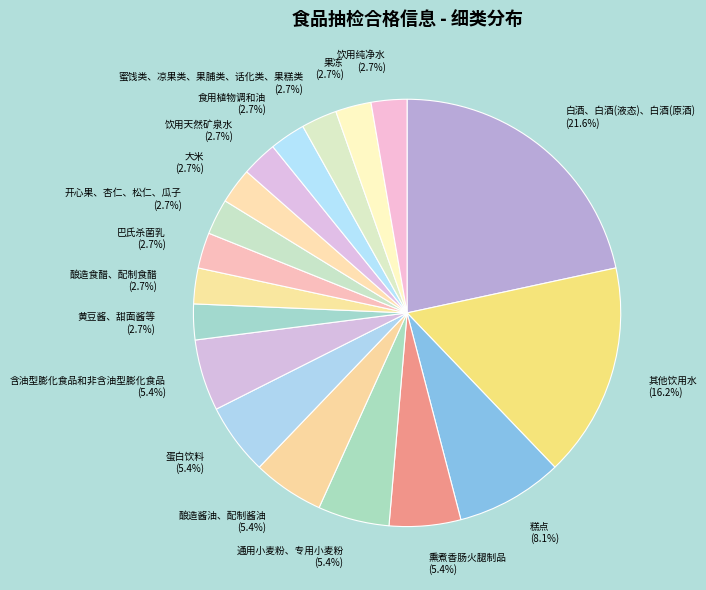

Combined, do 大米 (2.7%) and 巴氏杀菌乳 (2.7%) account for over 50%?

No